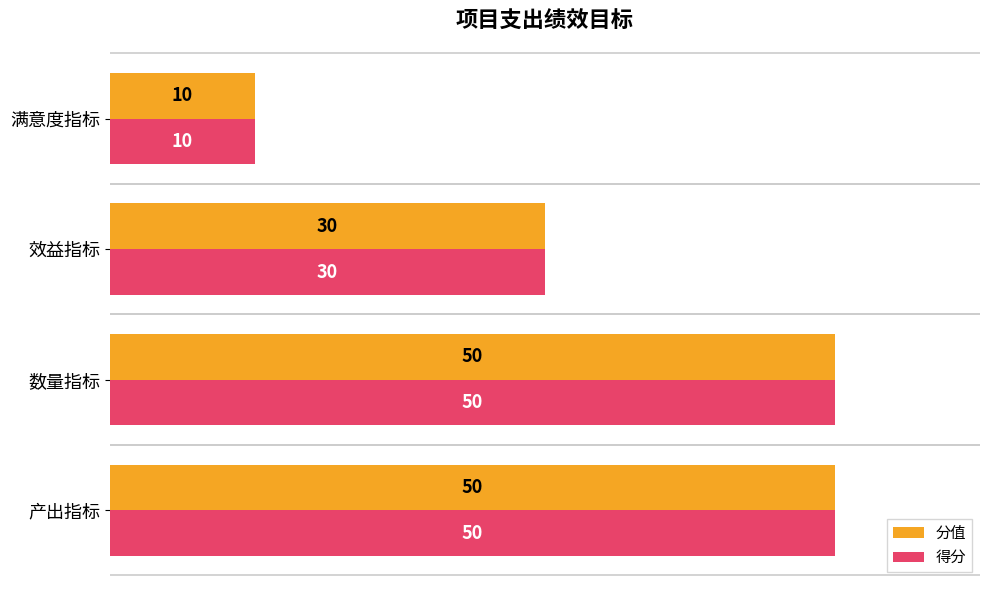

What is the average value of the 分值 series?

35